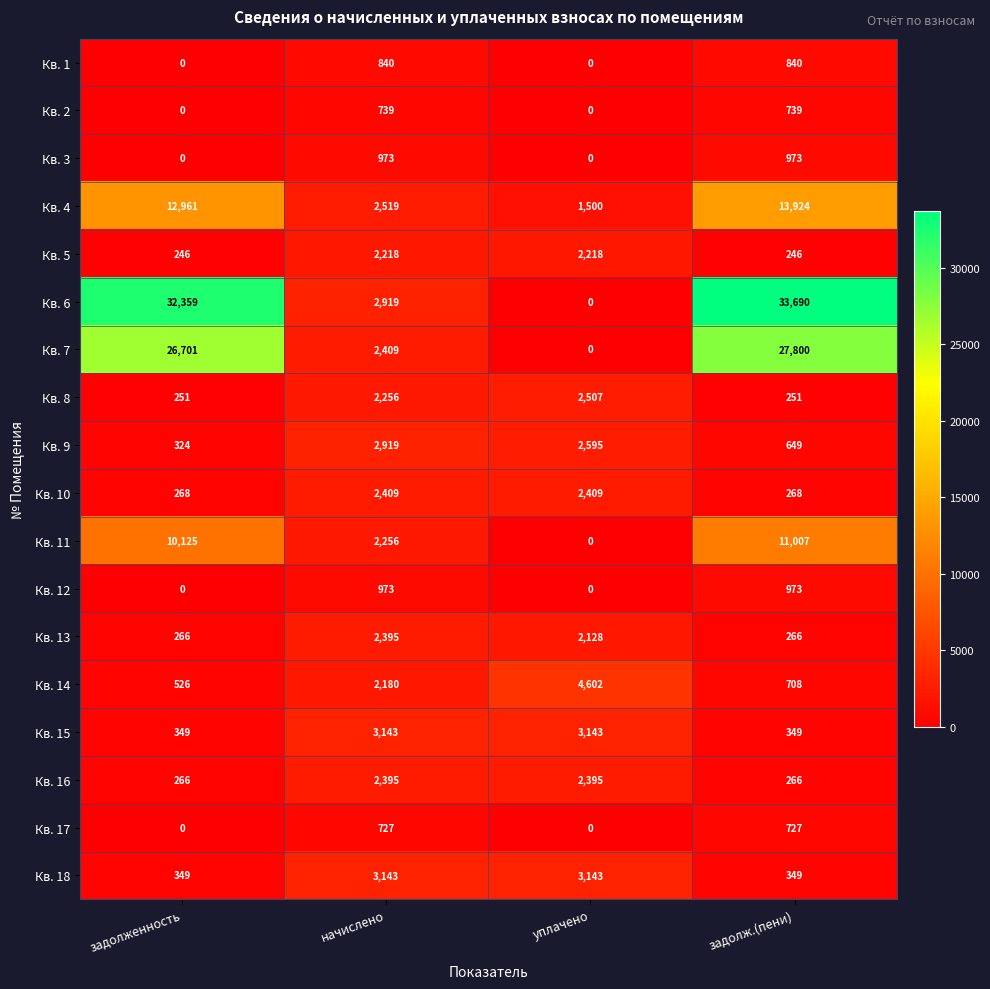

Is it true that Кв. 1 equals 0 at уплачено?

True